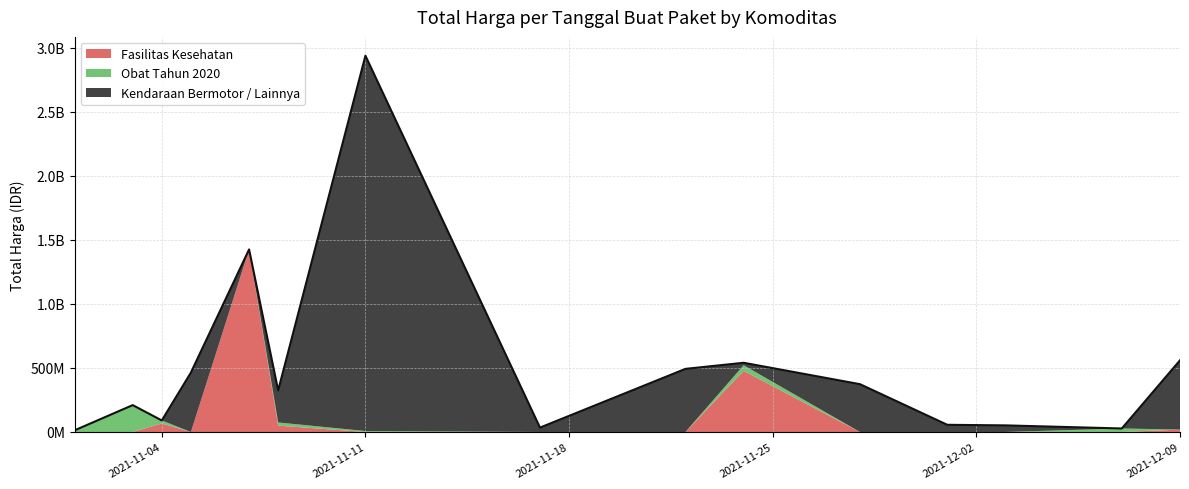

Which label corresponds to the smallest value in the chart?

2021-11-01